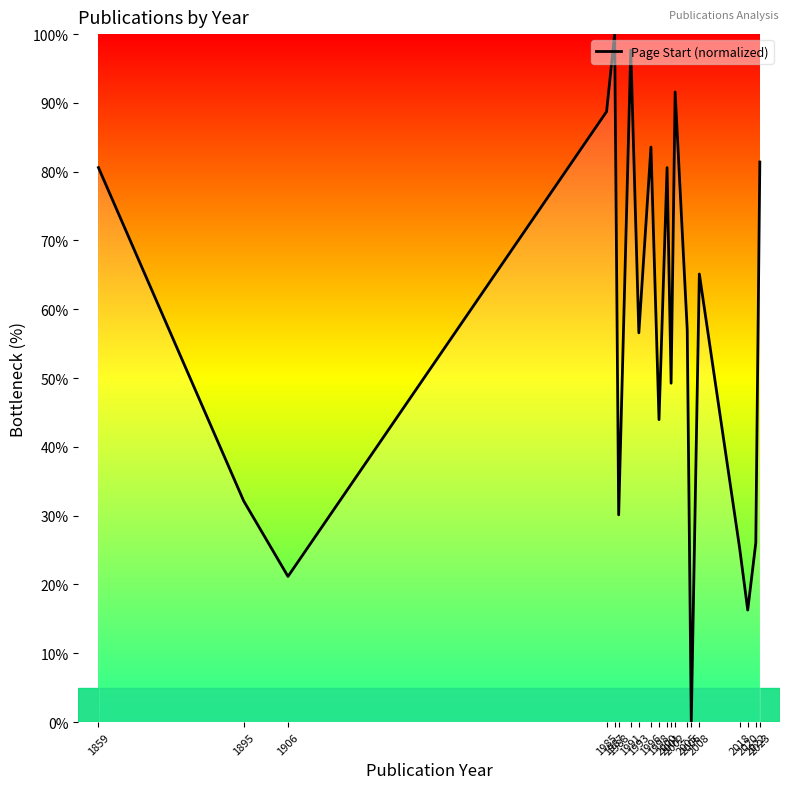

Reading left to right, extract all data points from this chart.

80.6	32.2	21.2	88.7	100.0	30.1	97.7	56.6	83.6	44.0	80.6	49.3	91.6	57.0	0.0	65.1	25.2	16.3	26.1	81.4